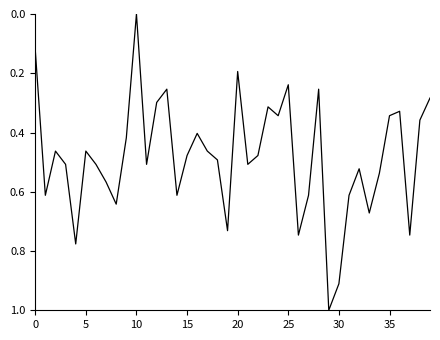

What is the greatest value displayed?

1.0